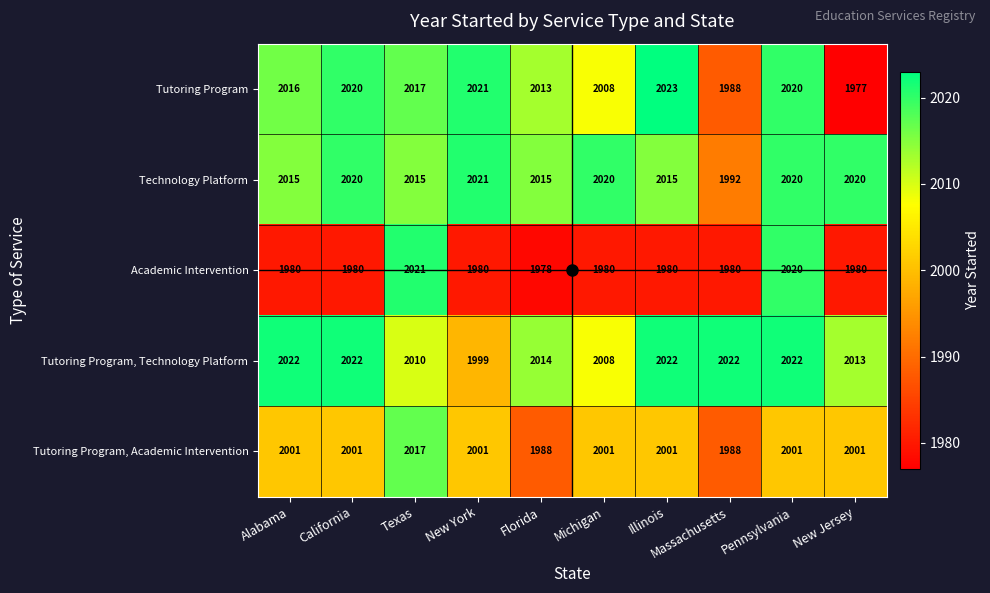

The Technology Platform series shows 2021 at New York. True or false?

True